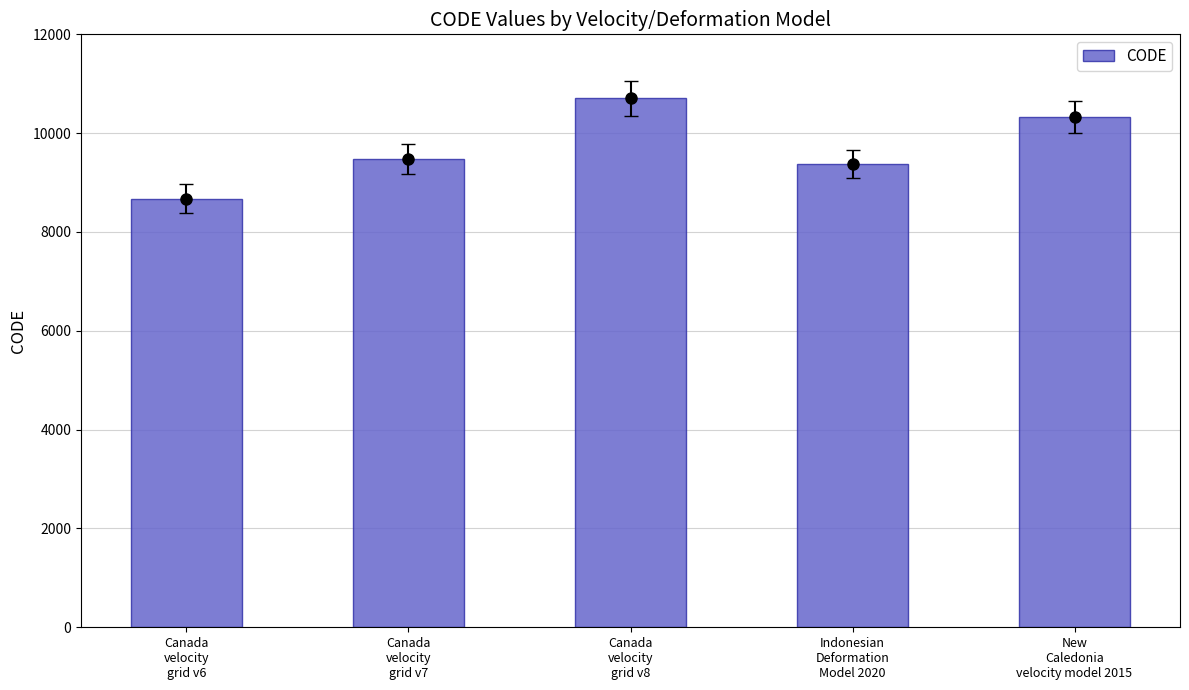

What is the label of the 5th bar from the left?

New
Caledonia
velocity model 2015